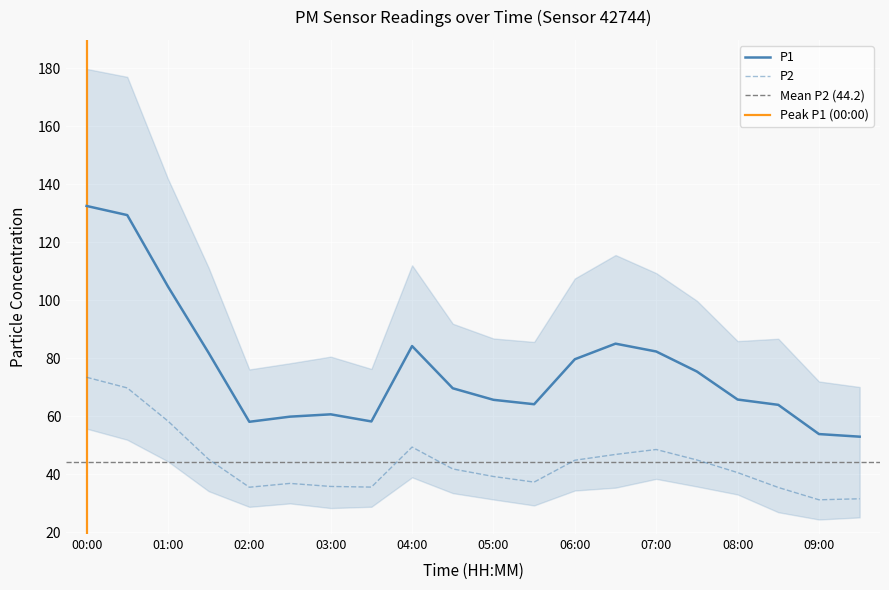

What is the average value of the P2 series?

44.2